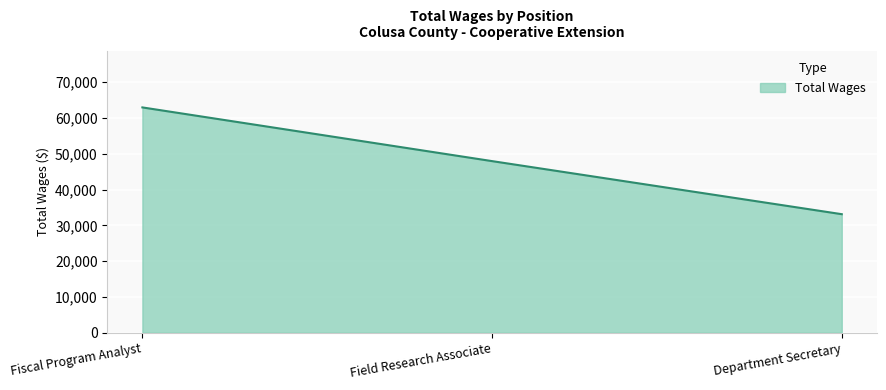

What is the sum of the values at Fiscal Program Analyst and Field Research Associate?

110904